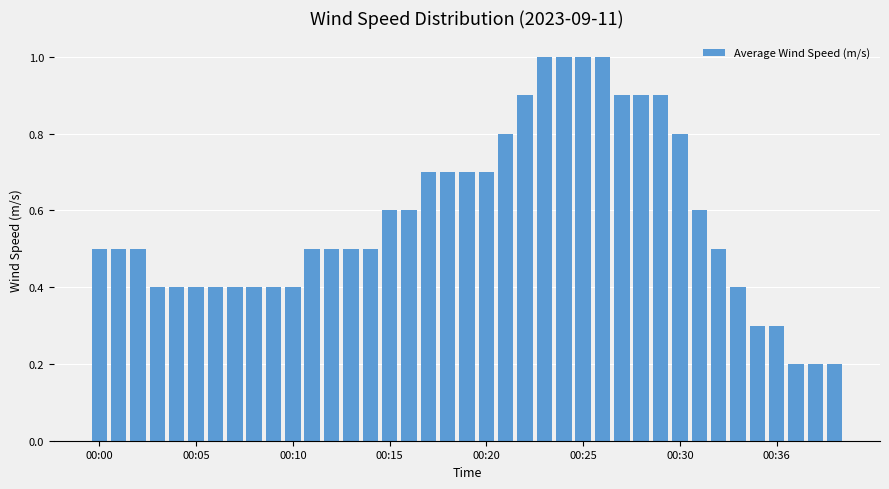

What is the sum of all values?

22.6